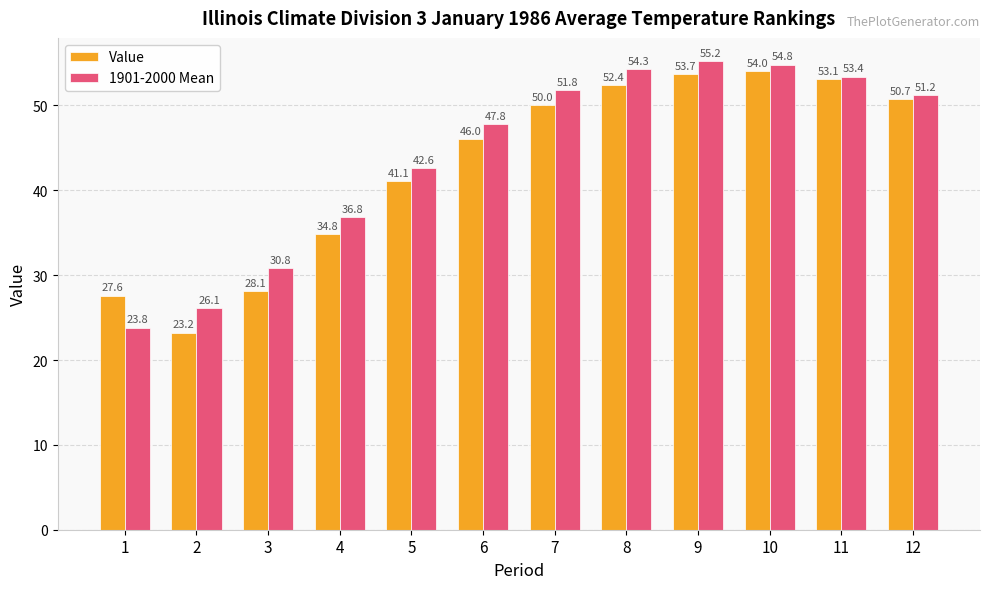

What is the value of the 1901-2000 Mean bar at the 7th from the left?

51.8